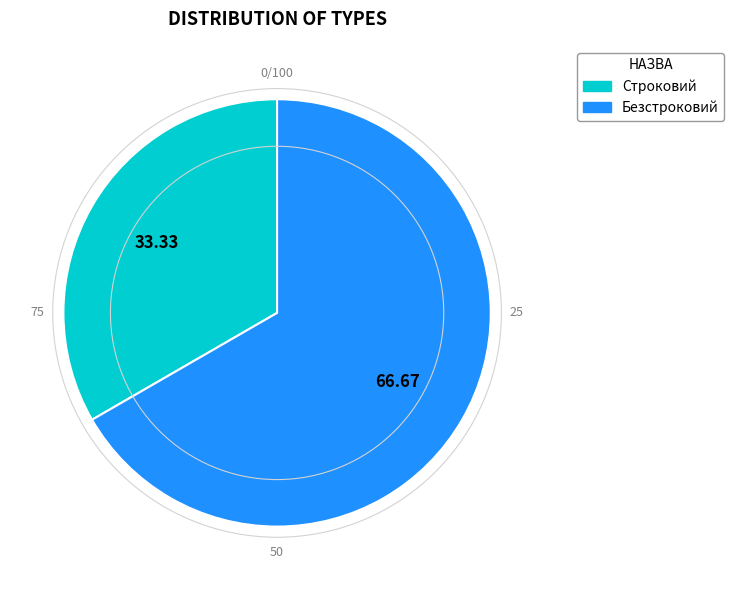

What is the ratio of the value at Строковий to the value at Безстроковий?

0.5